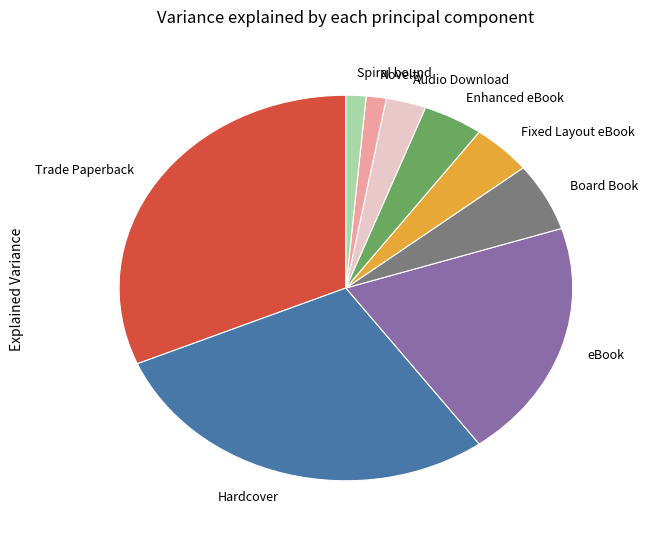

What is the largest slice in the pie chart?

Trade Paperback